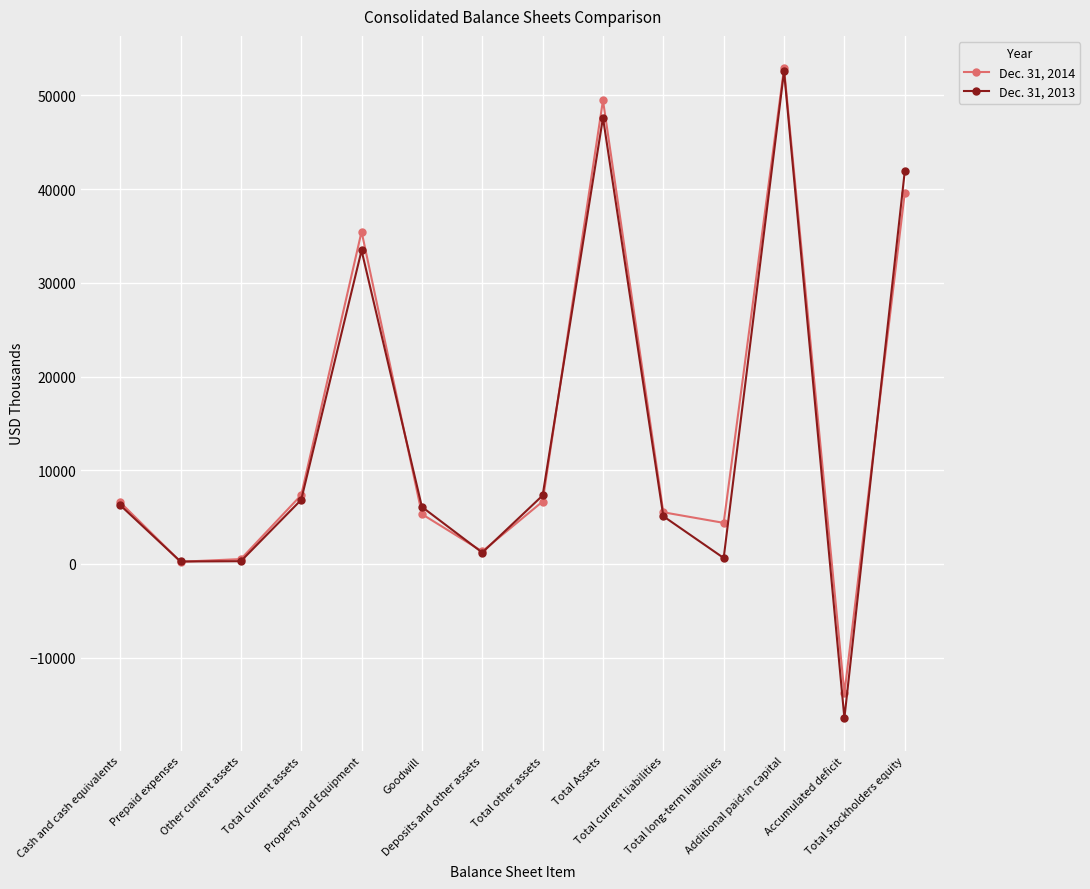

Which series has the largest range (max minus min)?

Dec. 31, 2013